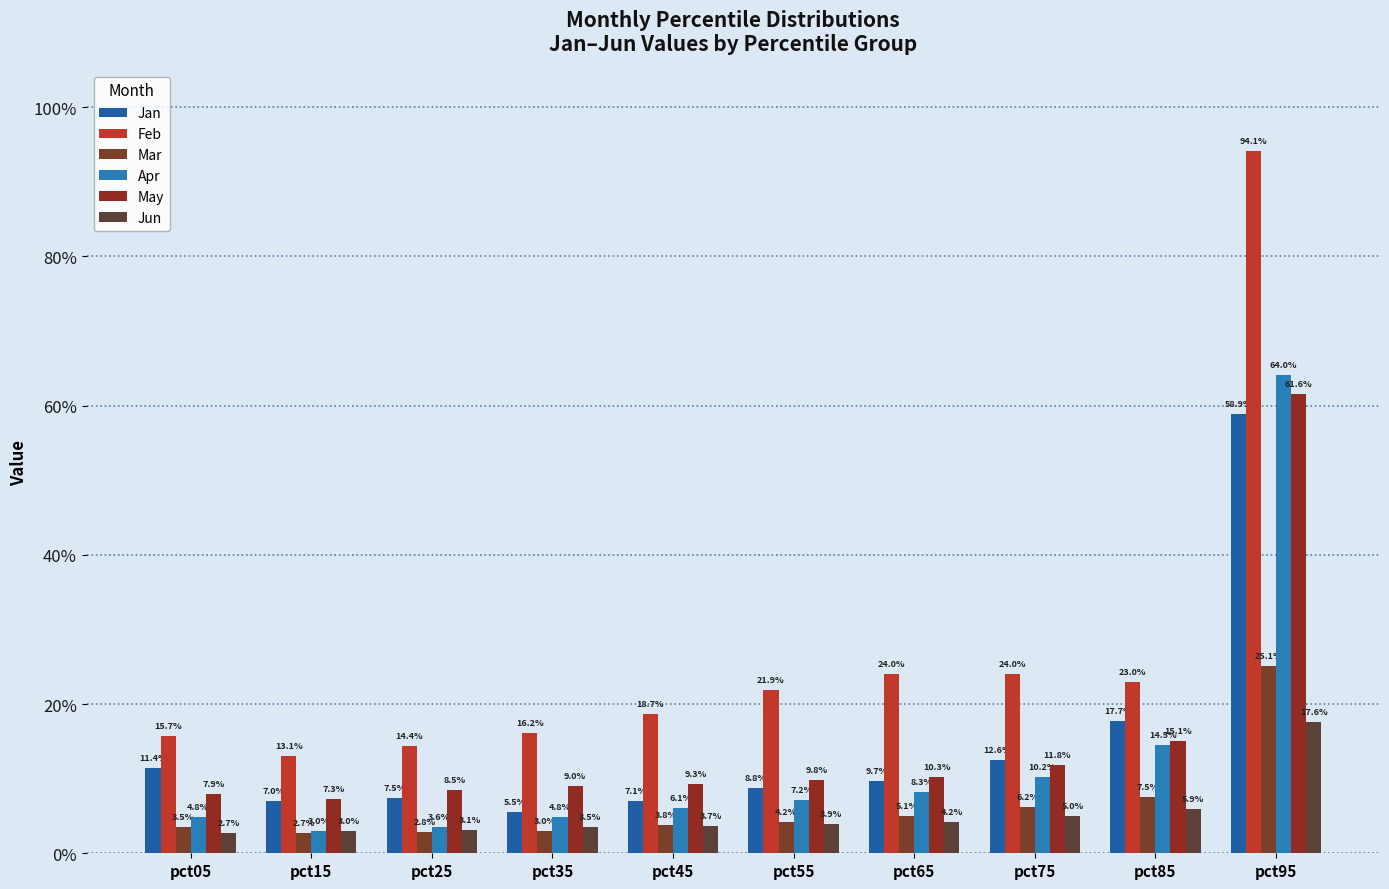

Does the chart contain any negative values?

No